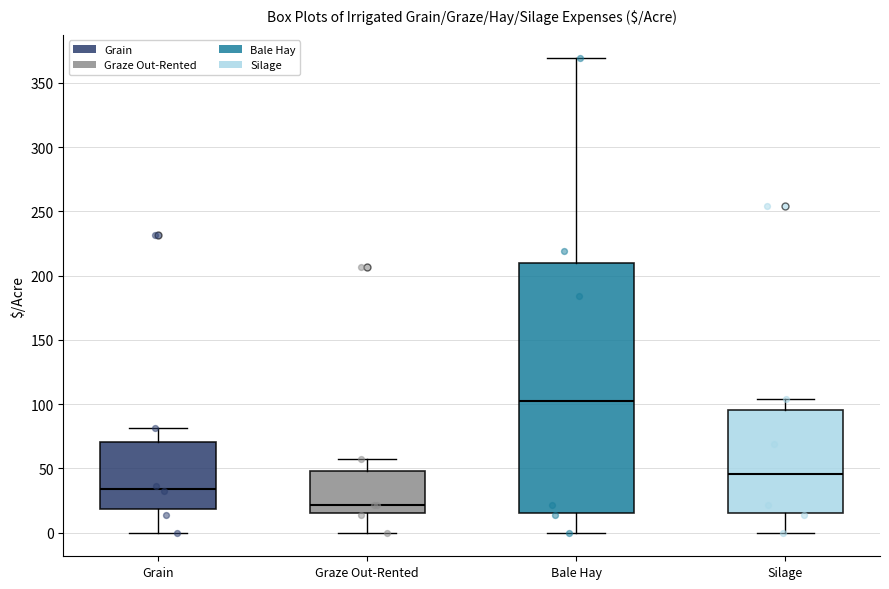

Which box has the lowest median line?

Graze Out-Rented